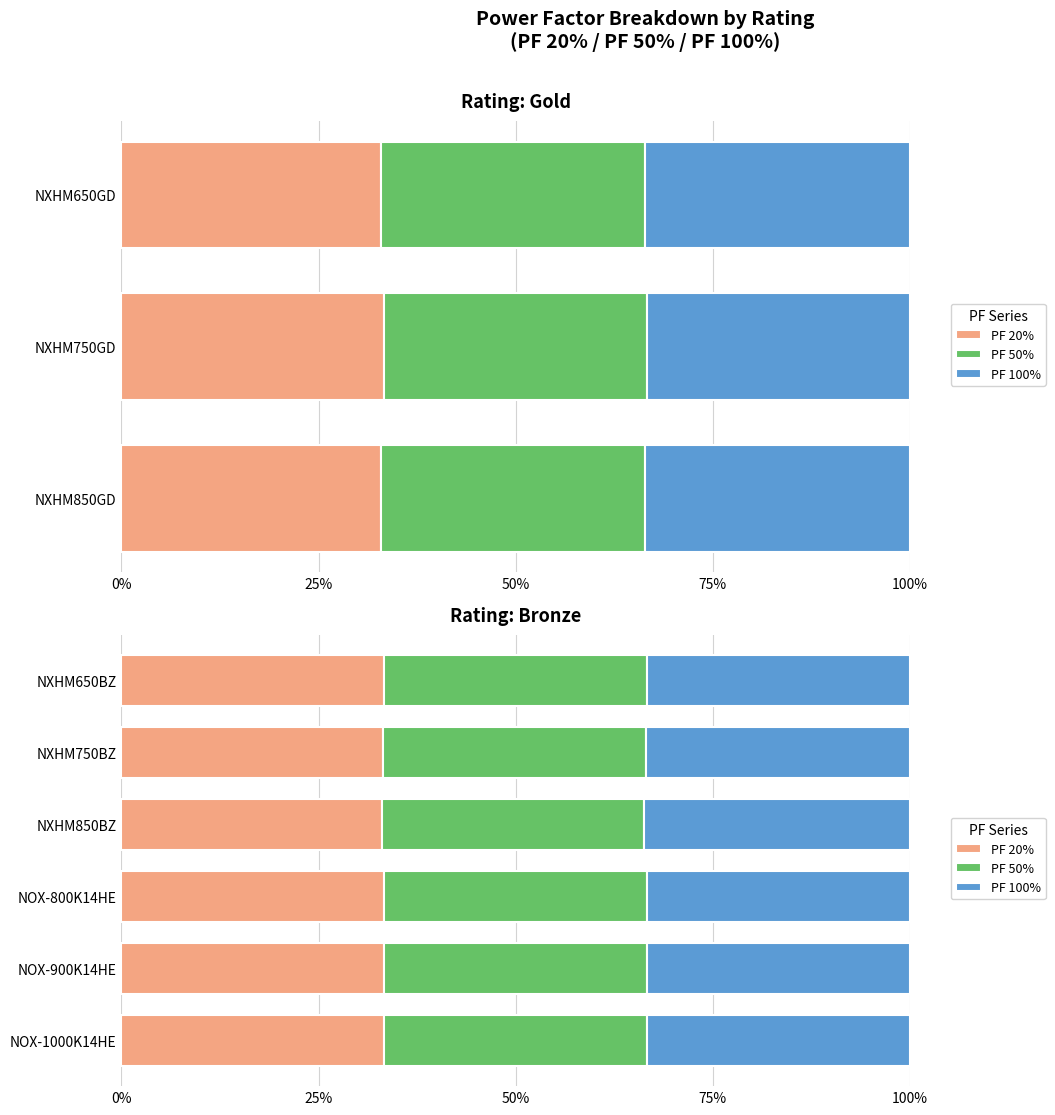

What is the maximum value shown in the chart?

33.7